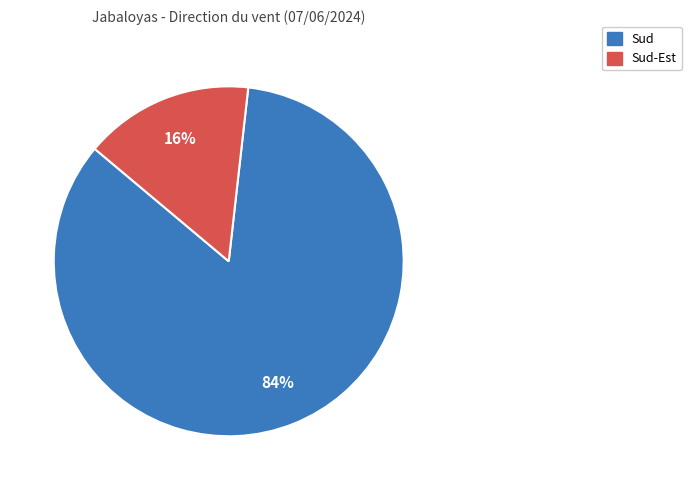

To the nearest percent, what is the average slice percentage?

50%